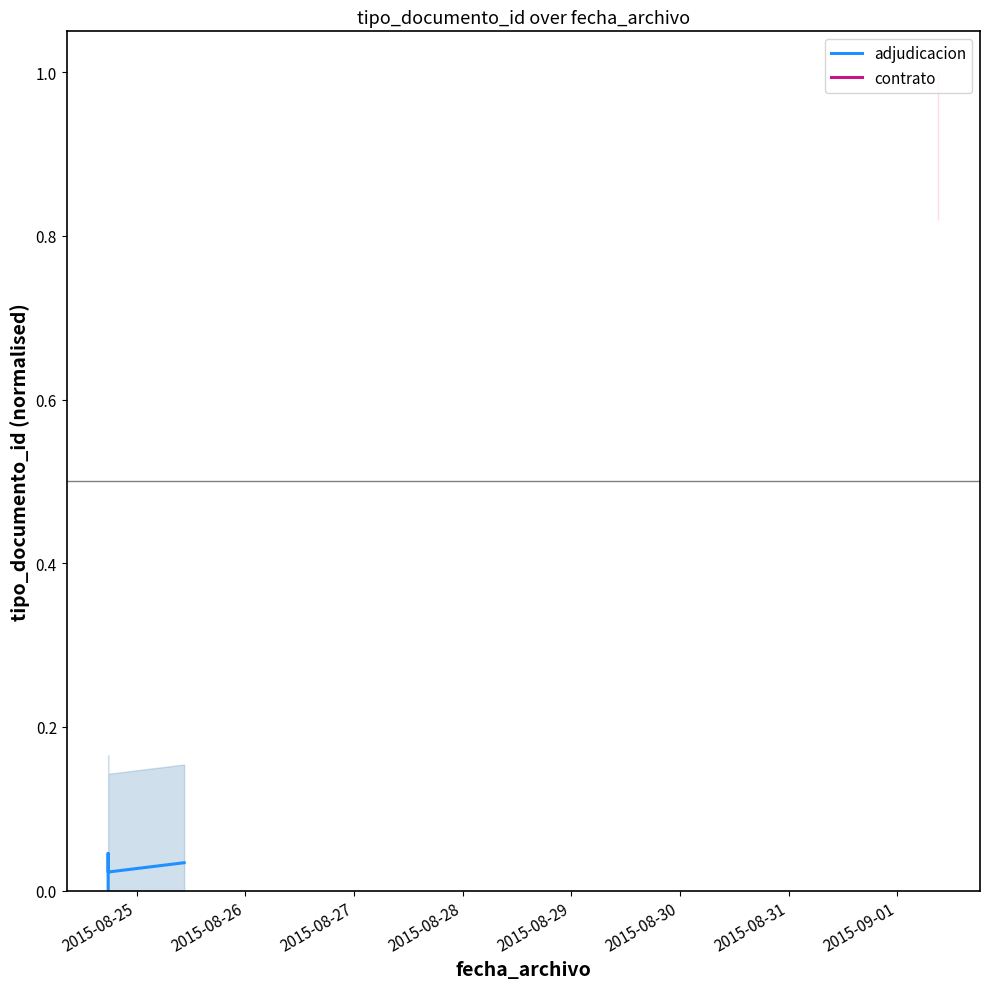

What is the sum of all values?

0.1